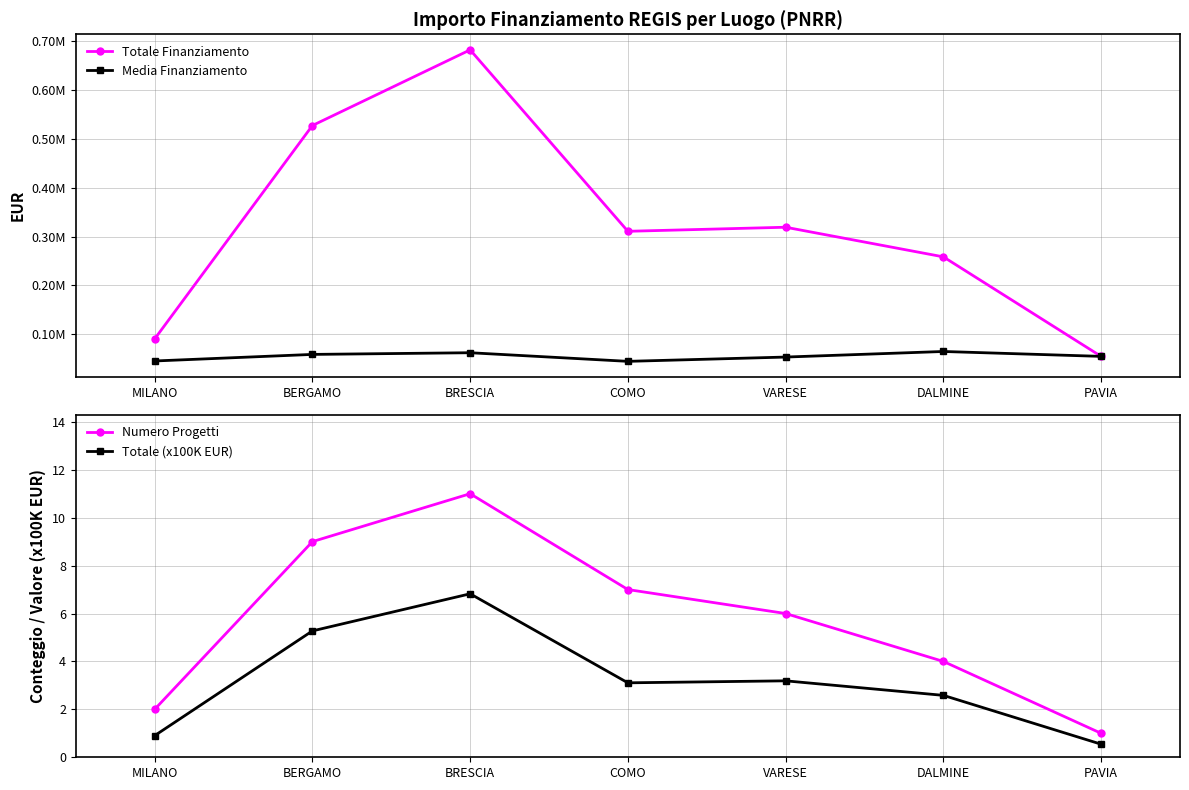

Does the chart have visible grid lines?

Yes